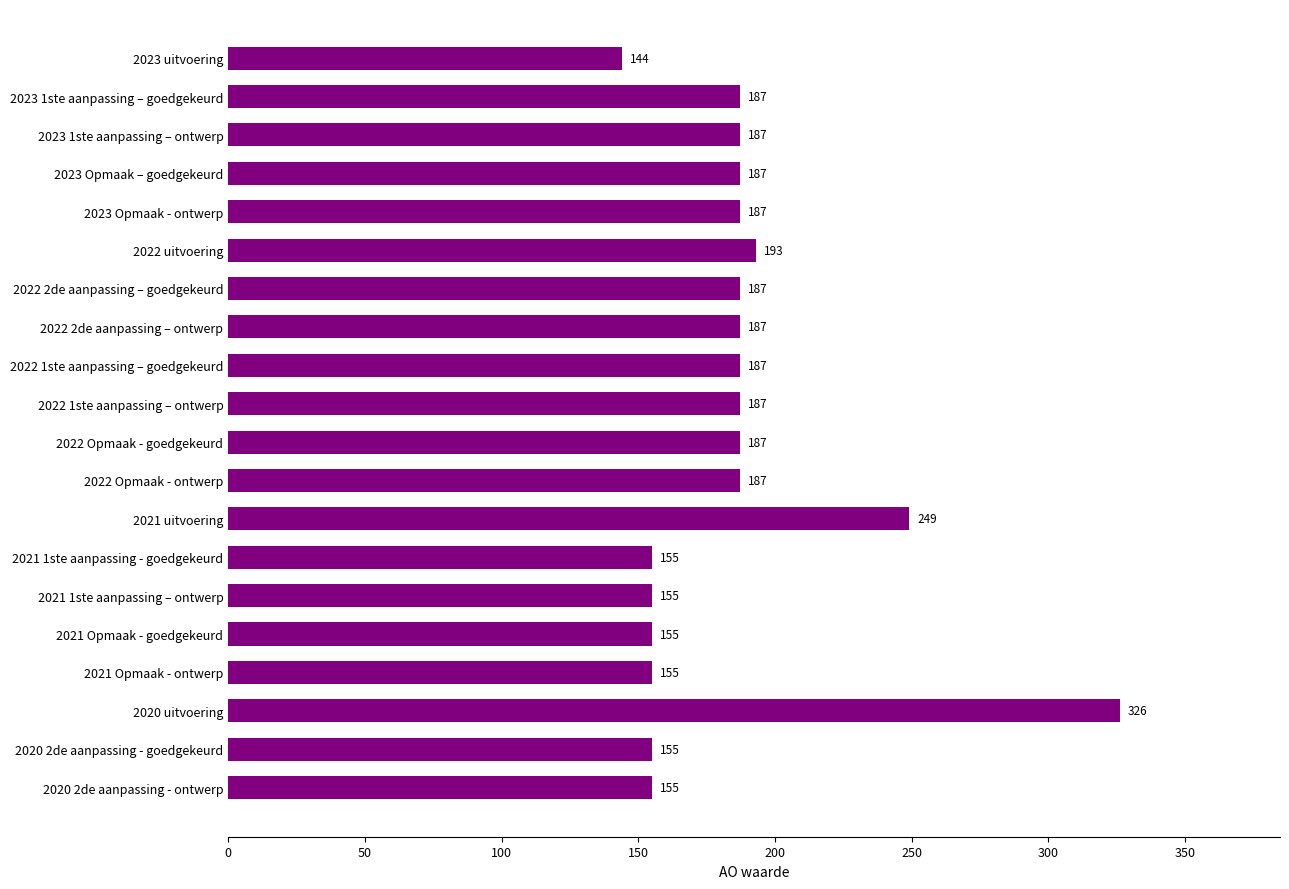

Reading top to bottom, extract all data points from this chart.

2023 uitvoering=144	2023 1ste aanpassing – goedgekeurd=187	2023 1ste aanpassing – ontwerp=187	2023 Opmaak – goedgekeurd=187	2023 Opmaak - ontwerp=187	2022 uitvoering=193	2022 2de aanpassing – goedgekeurd=187	2022 2de aanpassing – ontwerp=187	2022 1ste aanpassing – goedgekeurd=187	2022 1ste aanpassing – ontwerp=187	2022 Opmaak - goedgekeurd=187	2022 Opmaak - ontwerp=187	2021 uitvoering=249	2021 1ste aanpassing - goedgekeurd=155	2021 1ste aanpassing – ontwerp=155	2021 Opmaak - goedgekeurd=155	2021 Opmaak - ontwerp=155	2020 uitvoering=326	2020 2de aanpassing - goedgekeurd=155	2020 2de aanpassing - ontwerp=155